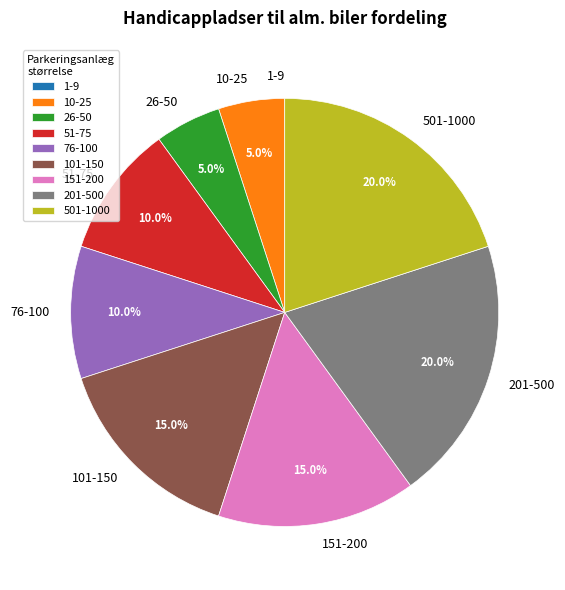

Do 101-150 and 10-25 together represent more than half of the pie?

No